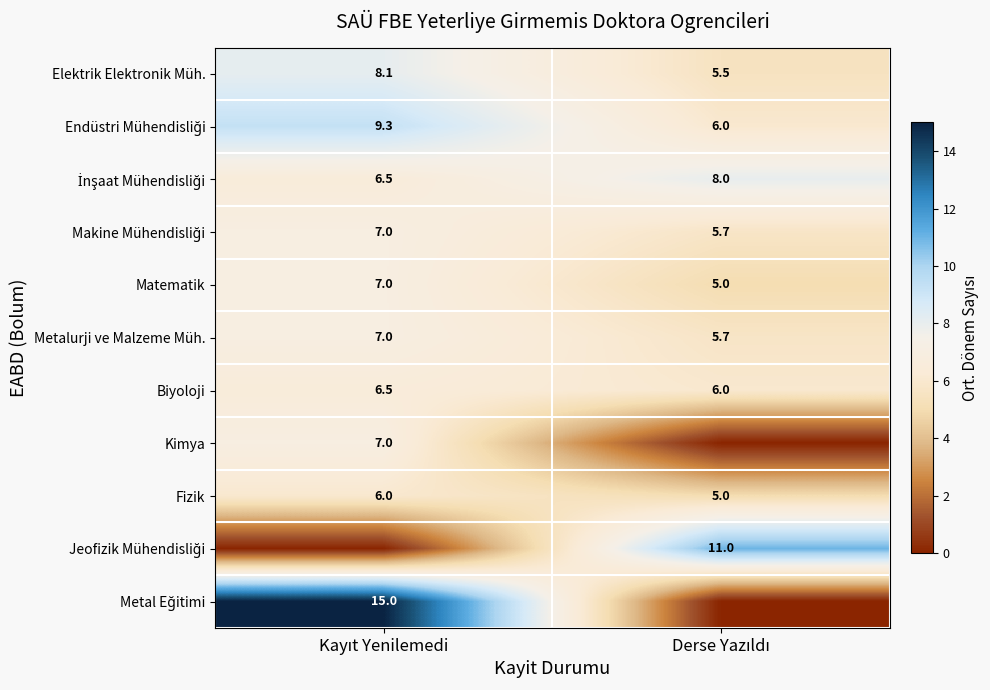

What is the average value of the Fizik series?

5.5